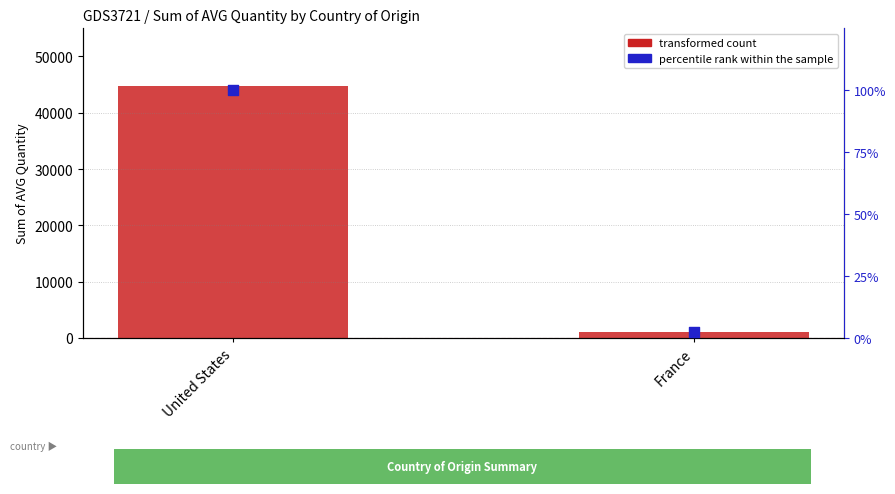

What is the total value across all series at United States?

20052.0